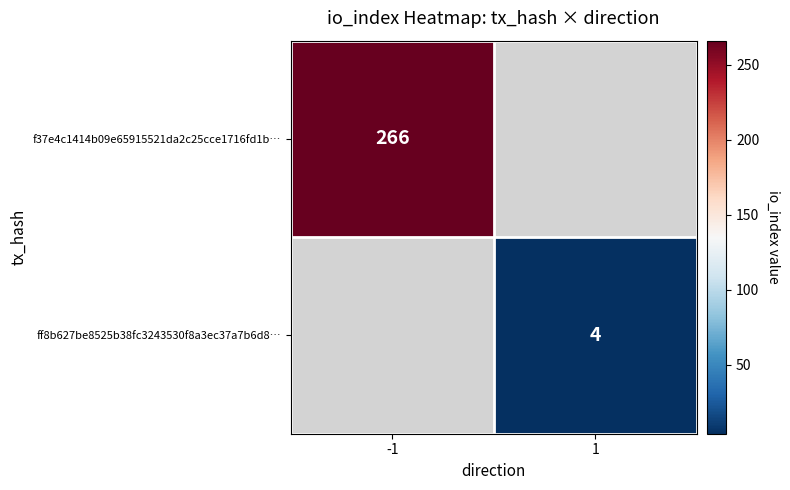

The value of f37e4c1414b09e65915521da2c25cce1716fd1b… at -1 is 117. True or false?

False